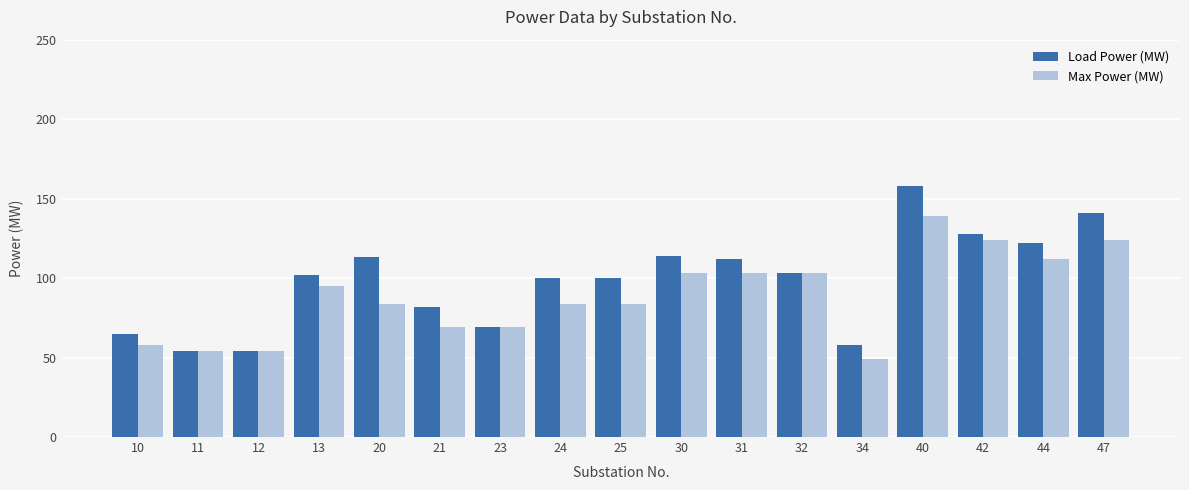

What is the sum of all Load Power (MW) values?

1675